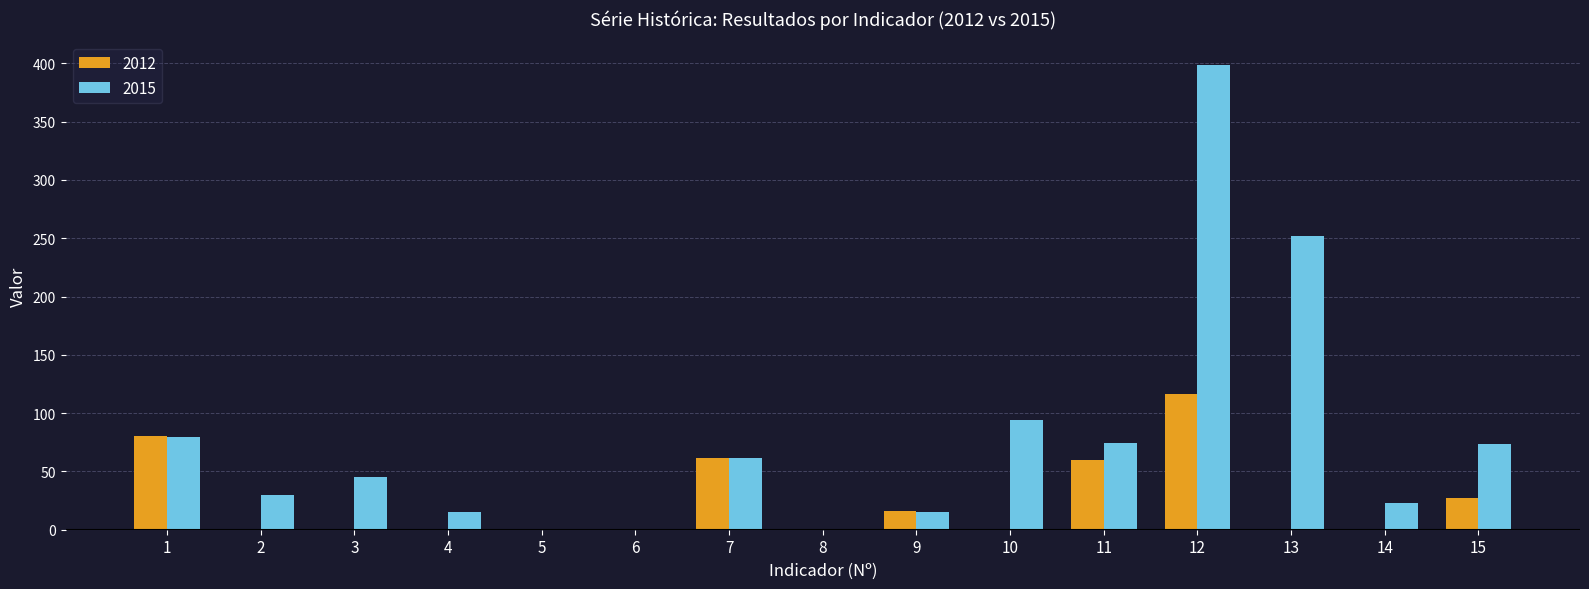

How many data points does each series have?

15